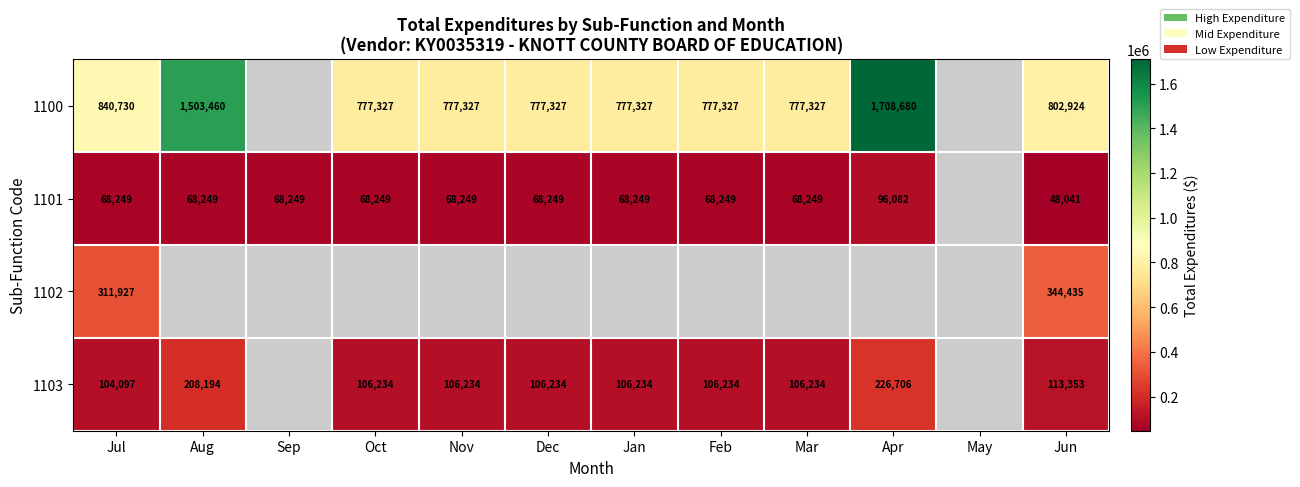

How many distinct data groups are displayed?

4